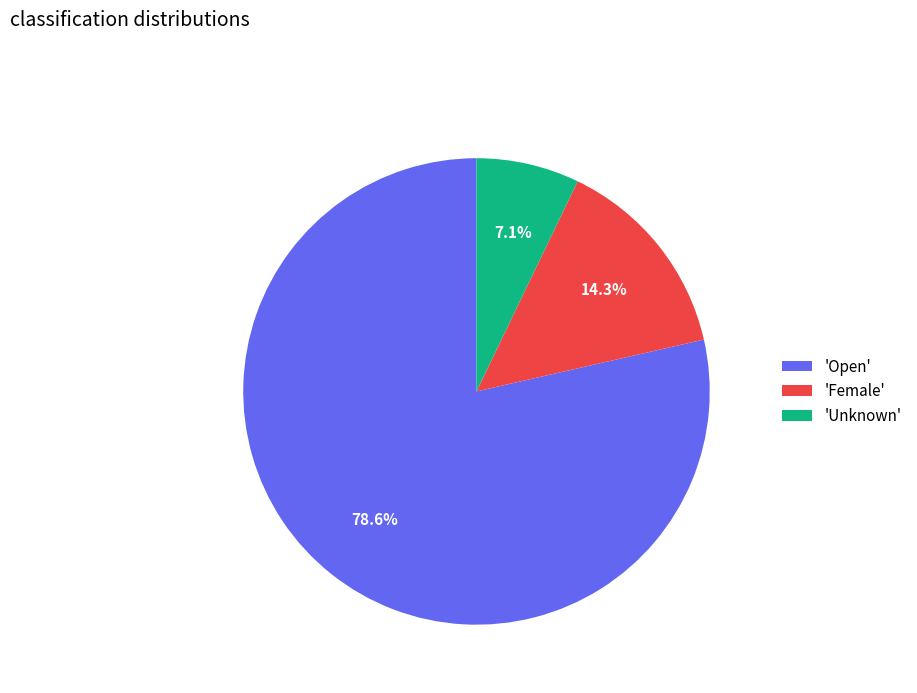

How many segments does this pie chart have?

3